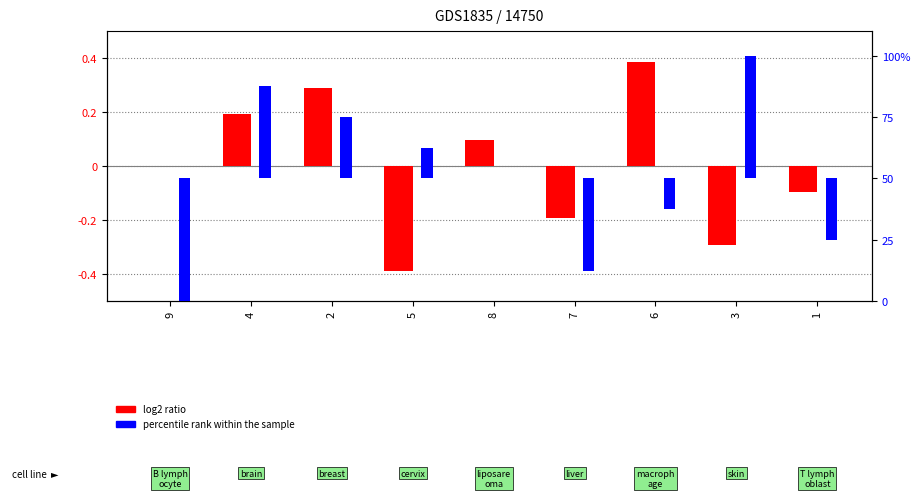

Between 9 and 1, which is larger?

9